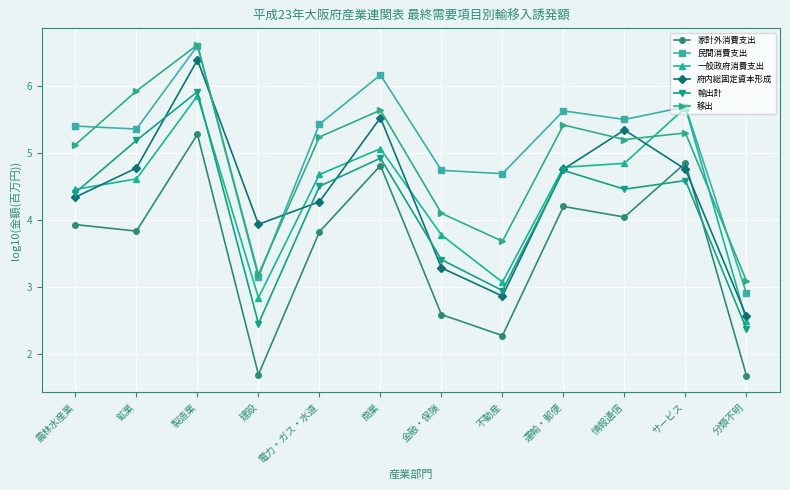

True or false: 府内総固定資本形成 has more than 0 interior local peaks.

True